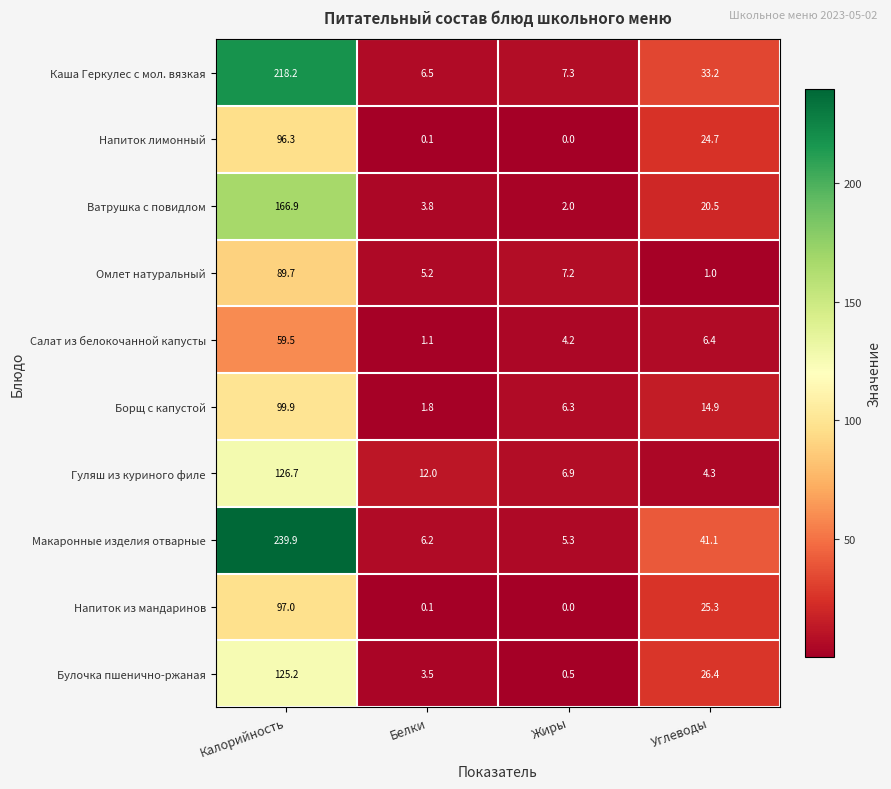

Rank the categories by Каша Геркулес с мол. вязкая value from lowest to highest.

Белки, Жиры, Углеводы, Калорийность